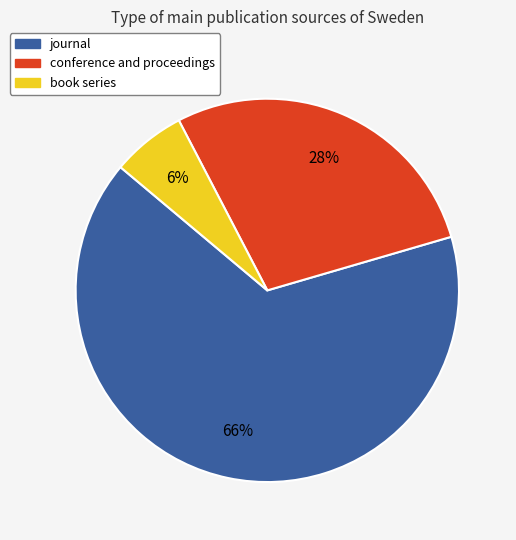

Rank the categories by value from lowest to highest.

book series, conference and proceedings, journal